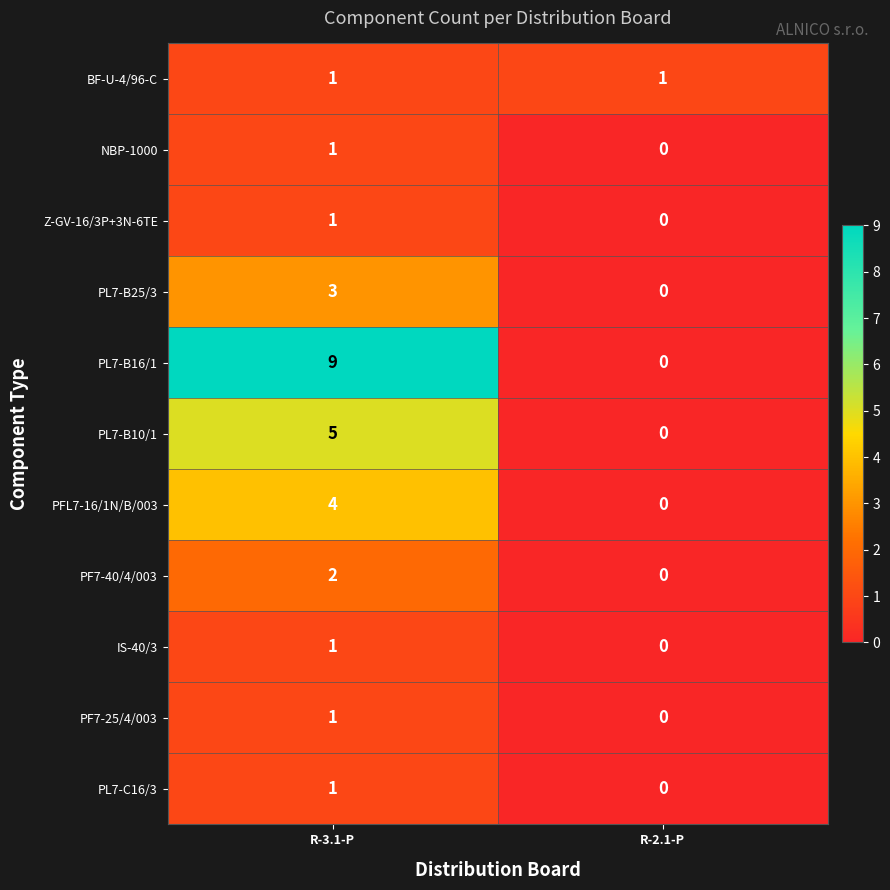

Is it true that IS-40/3 equals 1 at R-3.1-P?

True